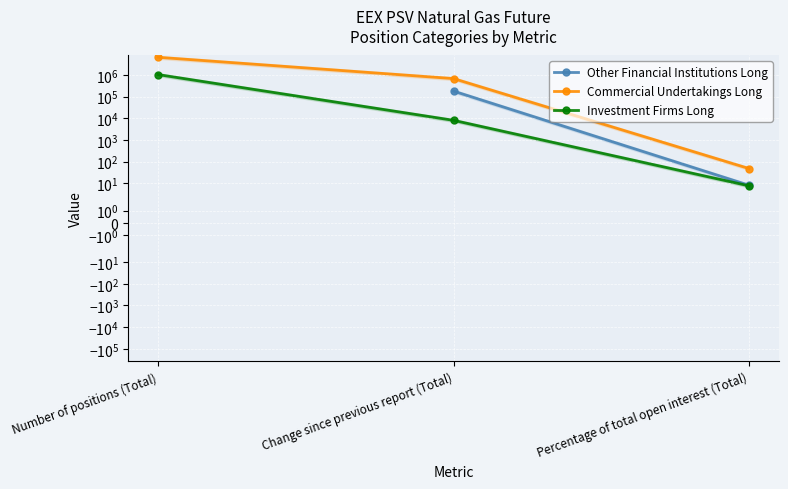

What is the highest value of the Investment Firms Long series?

1029984.0